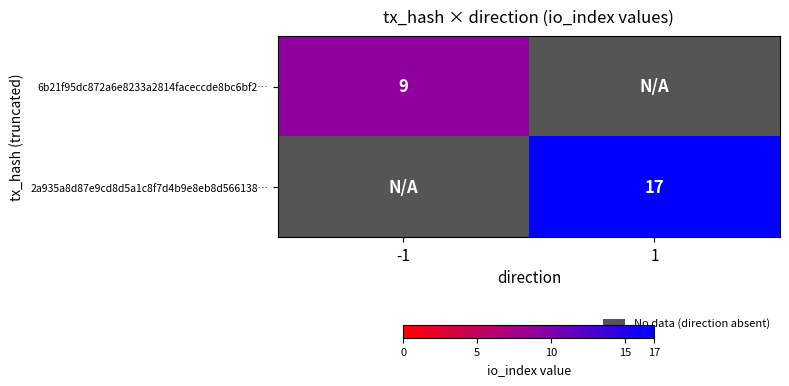

The value of 6b21f95dc872a6e8233a2814faceccde8bc6bf2… at -1 is 14. True or false?

False